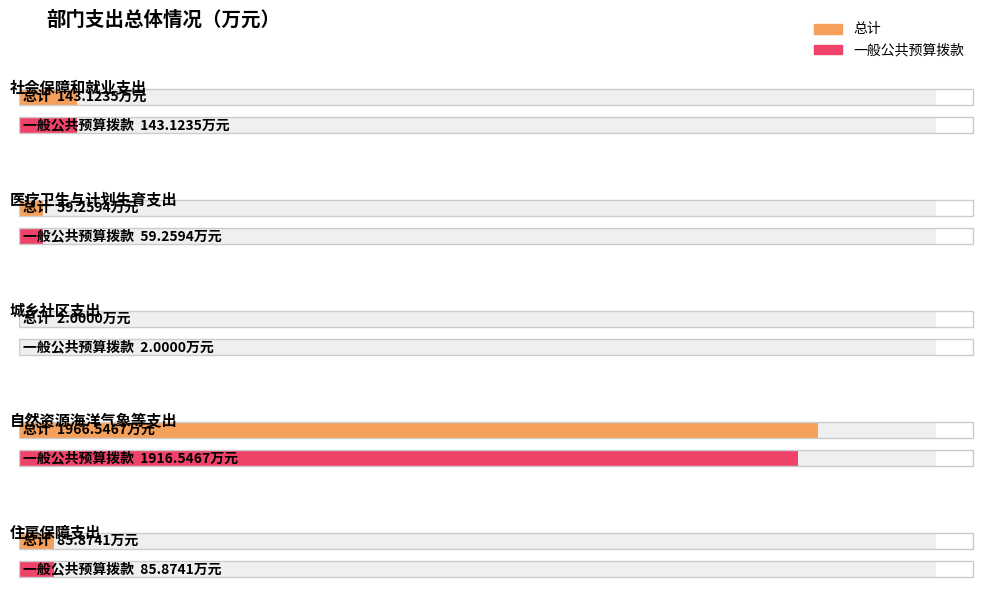

At which label does 一般公共预算拨款 first exceed 85?

社会保障和就业支出